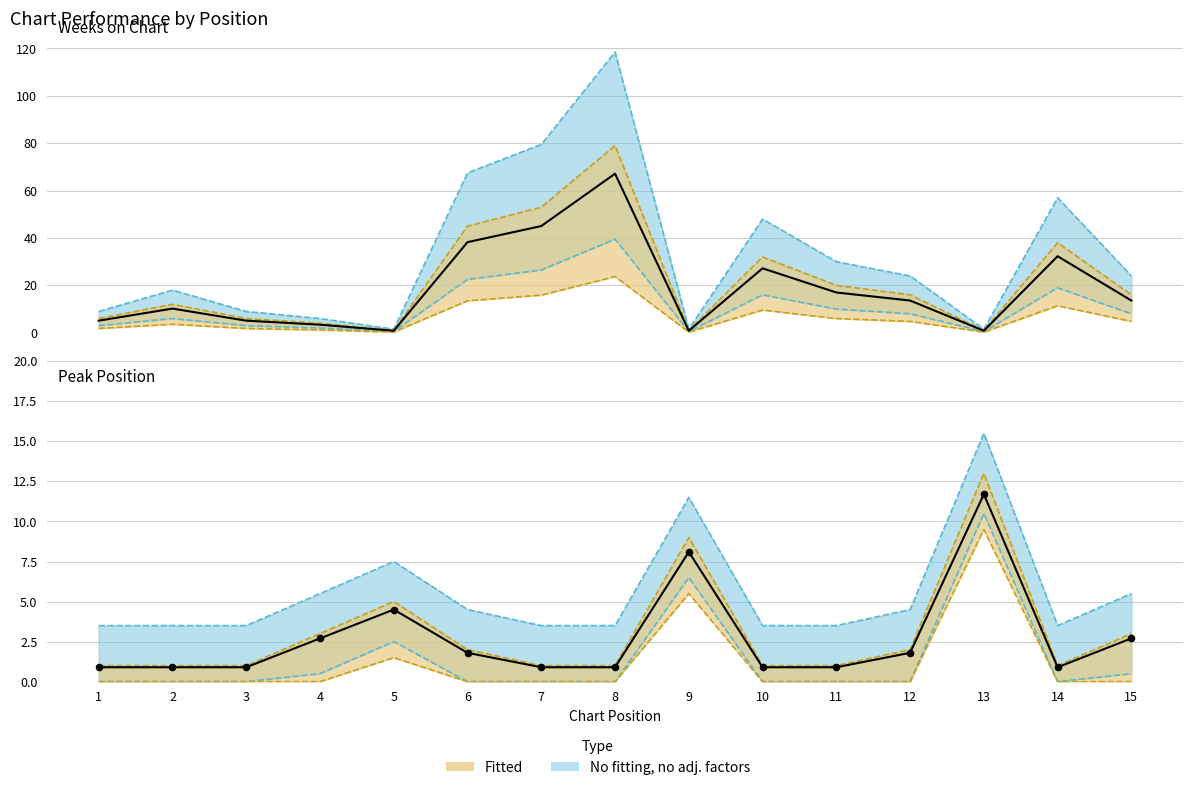

What is the total value across all series at 4?

11.5